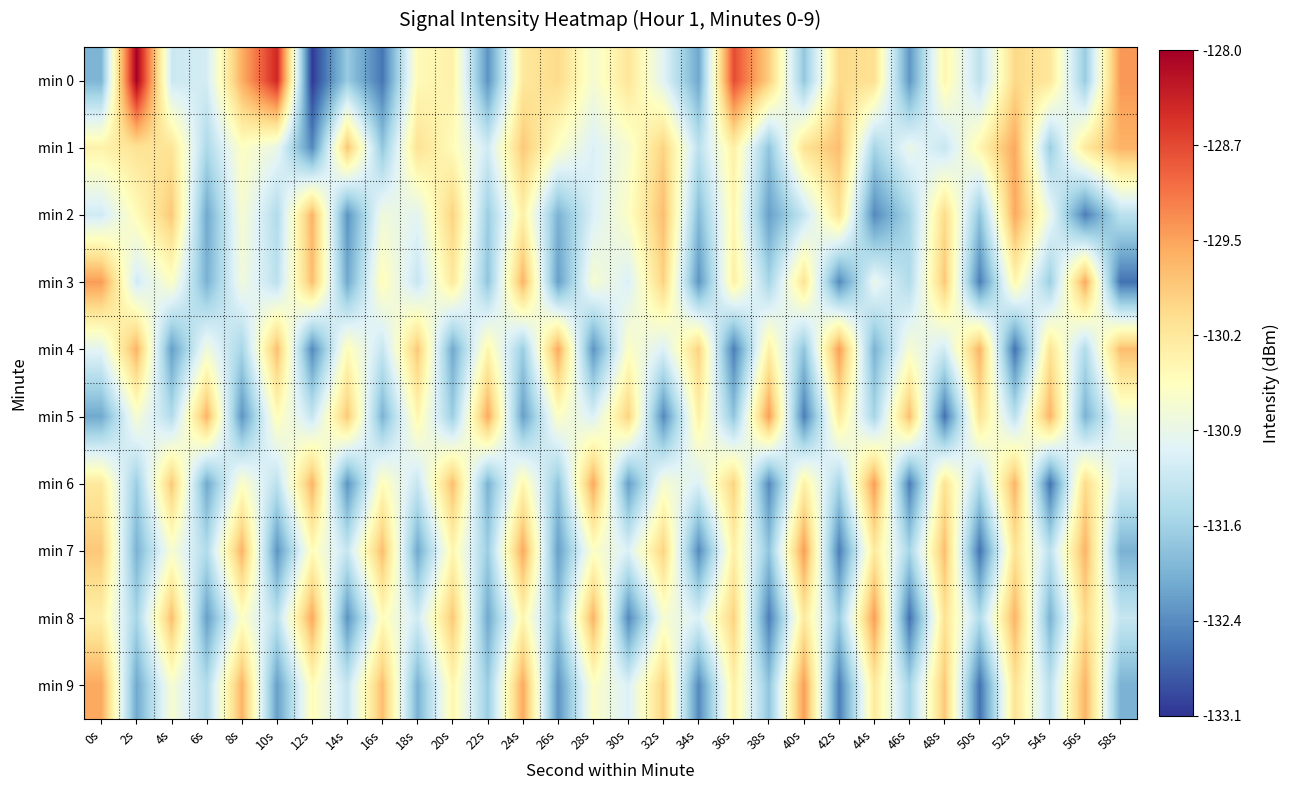

Count the number of data series in this chart.

10